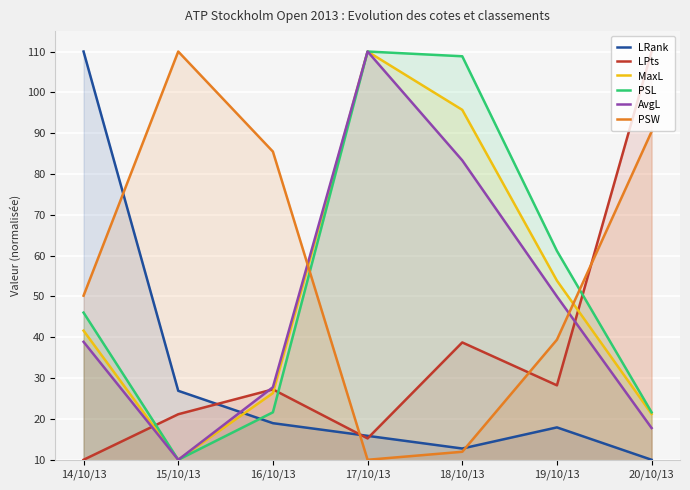

Which label corresponds to the largest value in the chart?

14/10/13